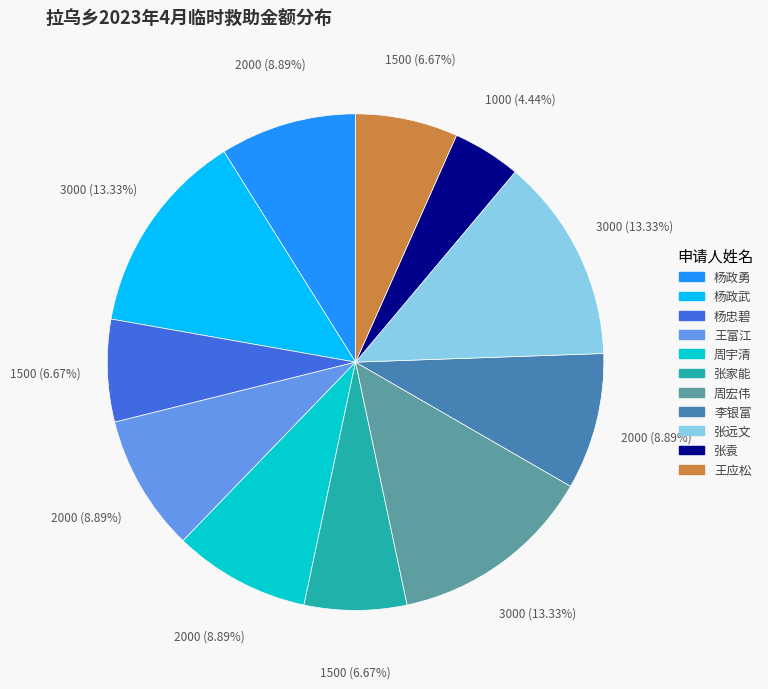

How many slices are in this pie chart?

11